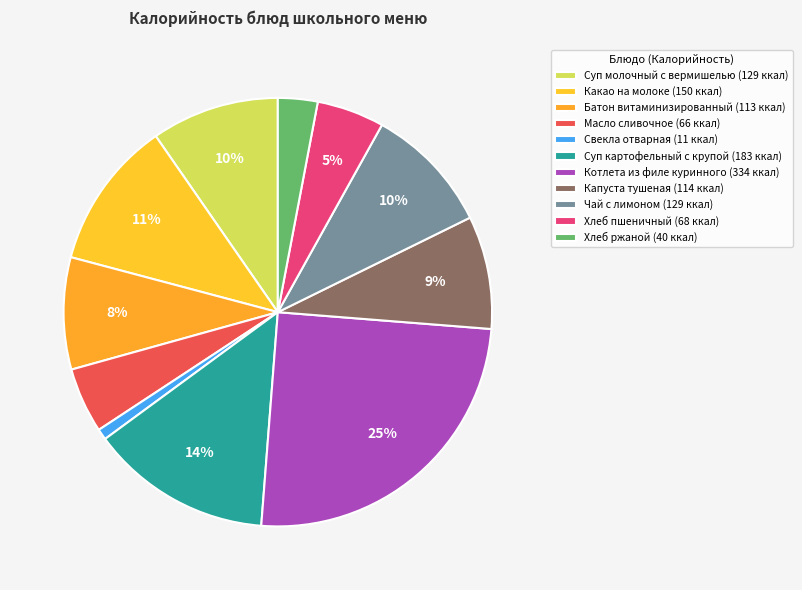

Count the number of slices in the pie.

11